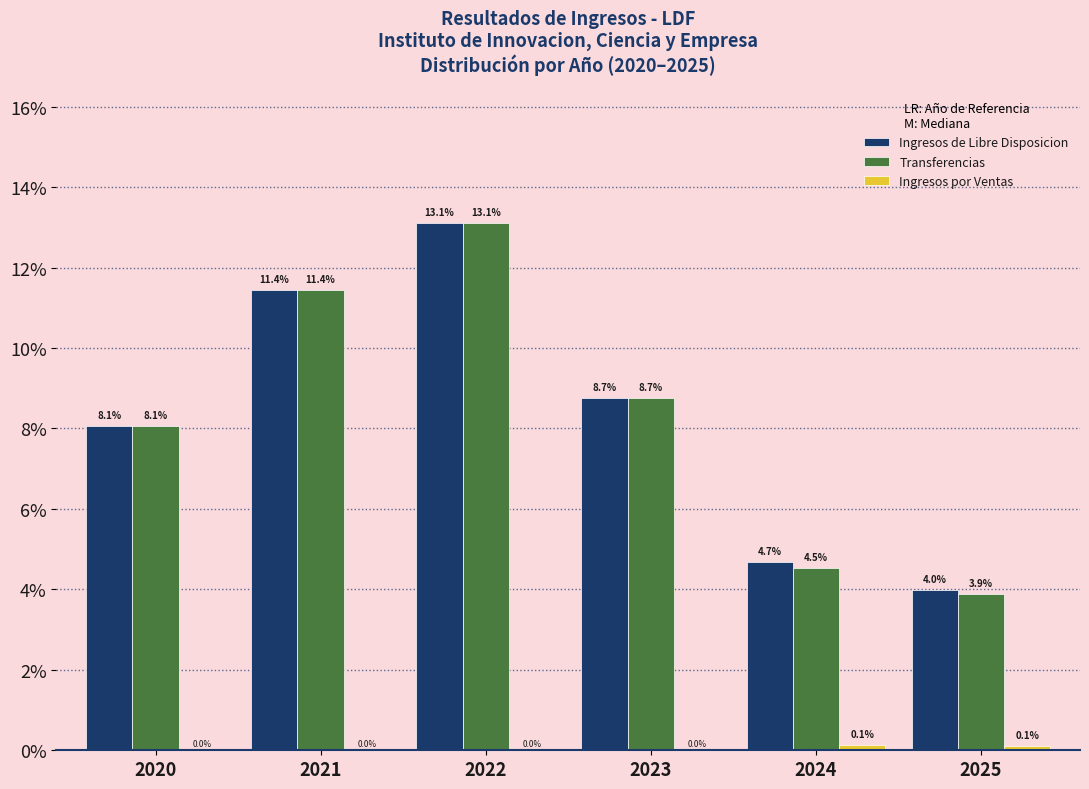

Which series changed the most between 2022 and 2025?

Transferencias